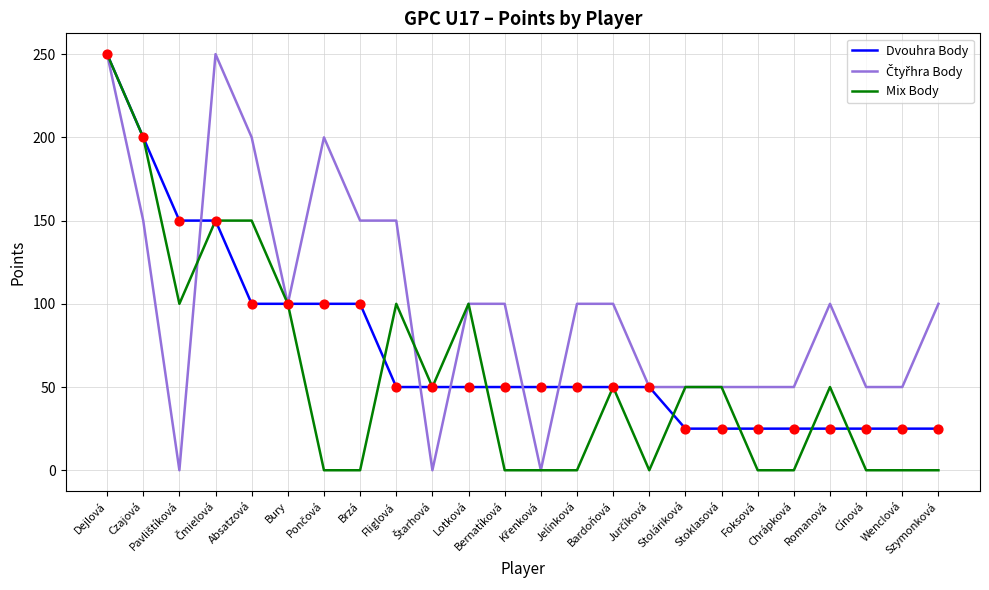

What is the maximum value for Mix Body?

250